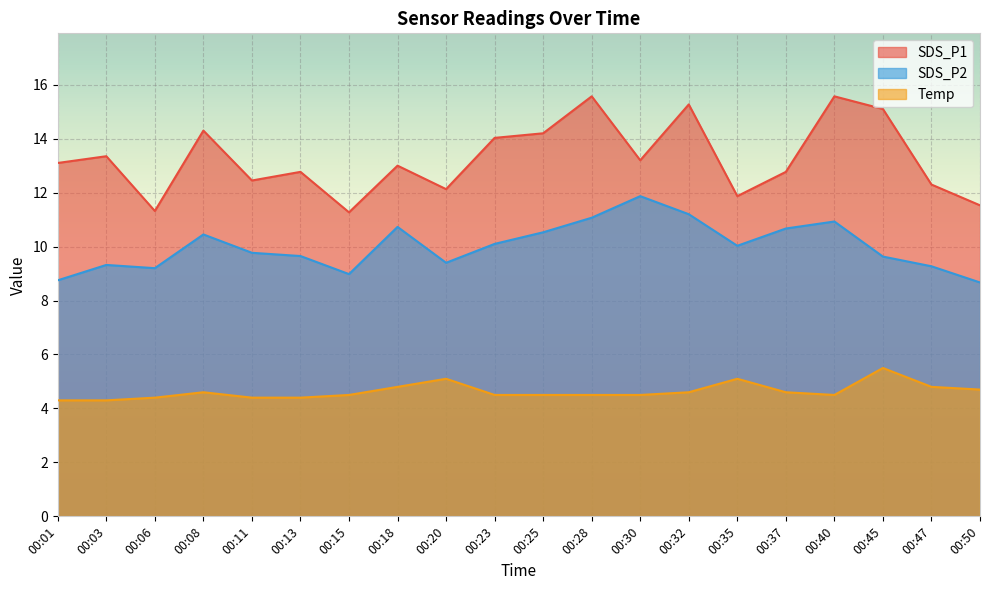

What are all the series names shown in the legend?

SDS_P1, SDS_P2, Temp